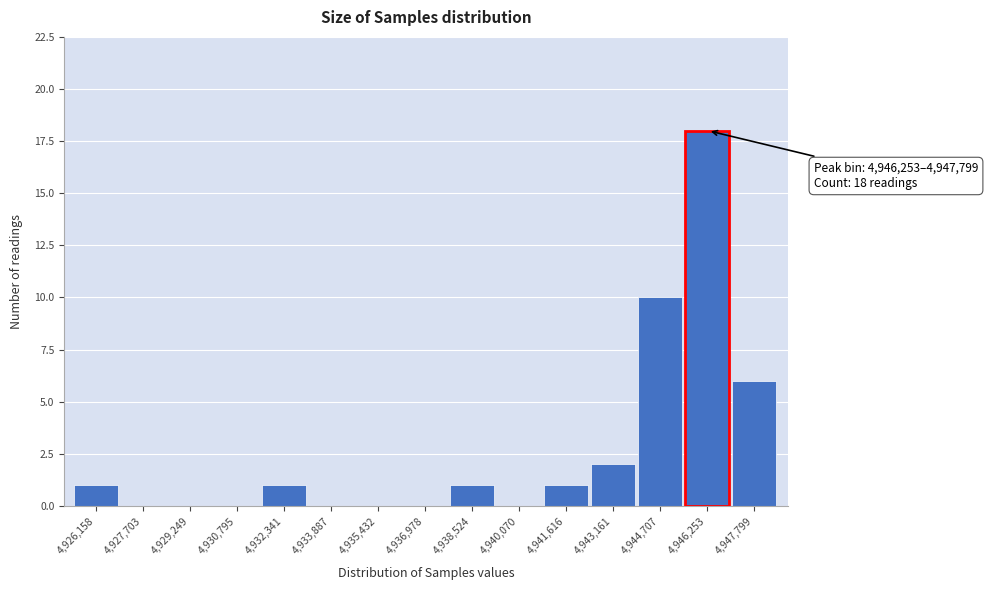

Reading left to right, extract all data points from this chart.

4,926,158=1	4,927,703=0	4,929,249=0	4,930,795=0	4,932,341=1	4,933,887=0	4,935,432=0	4,936,978=0	4,938,524=1	4,940,070=0	4,941,616=1	4,943,161=2	4,944,707=10	4,946,253=18	4,947,799=6